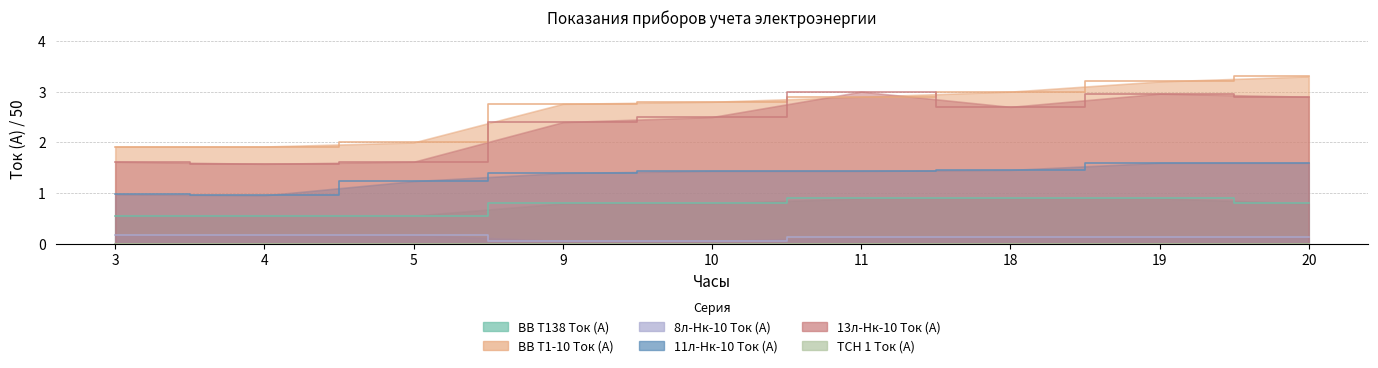

What is the total value across all series at 3?

5.3